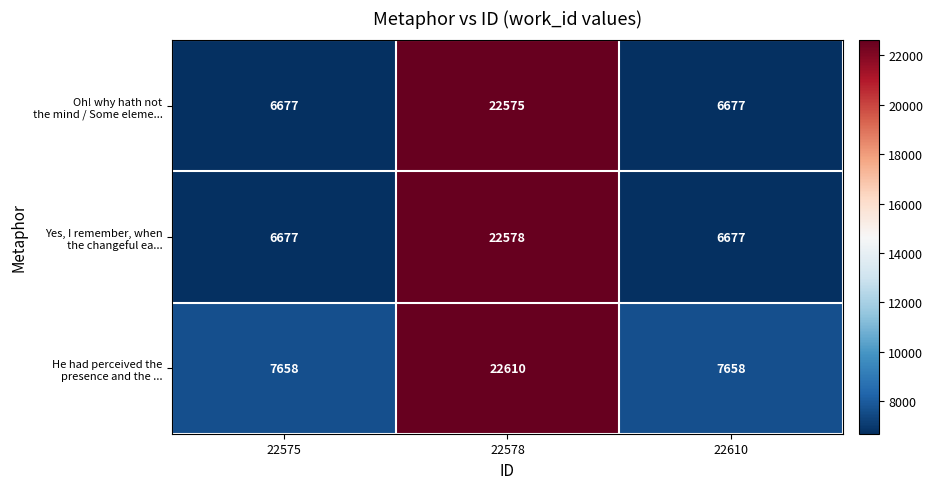

At which category is the sum across all series the highest?

22578